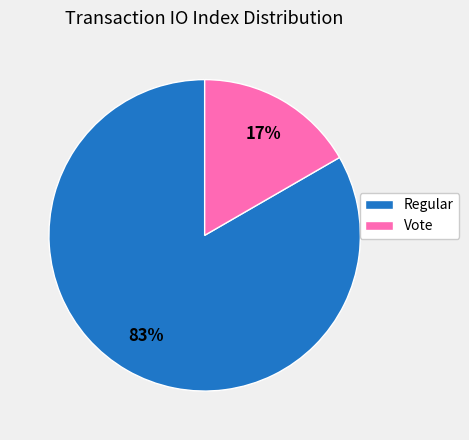

How many segments does this pie chart have?

2